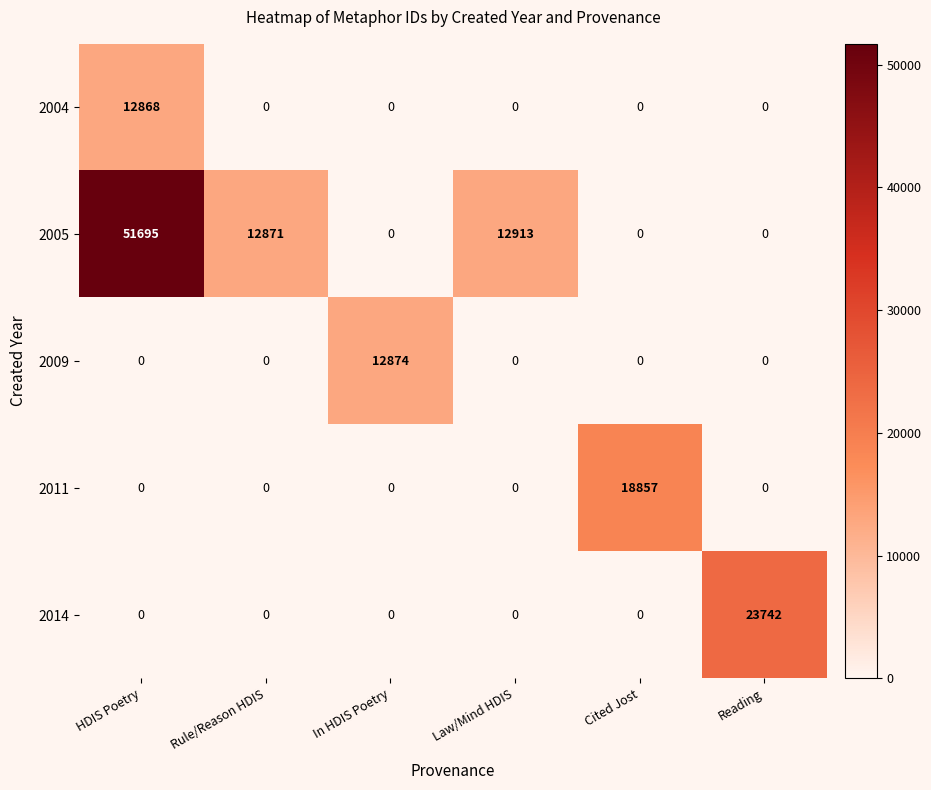

Which series has the largest range (max minus min)?

2005